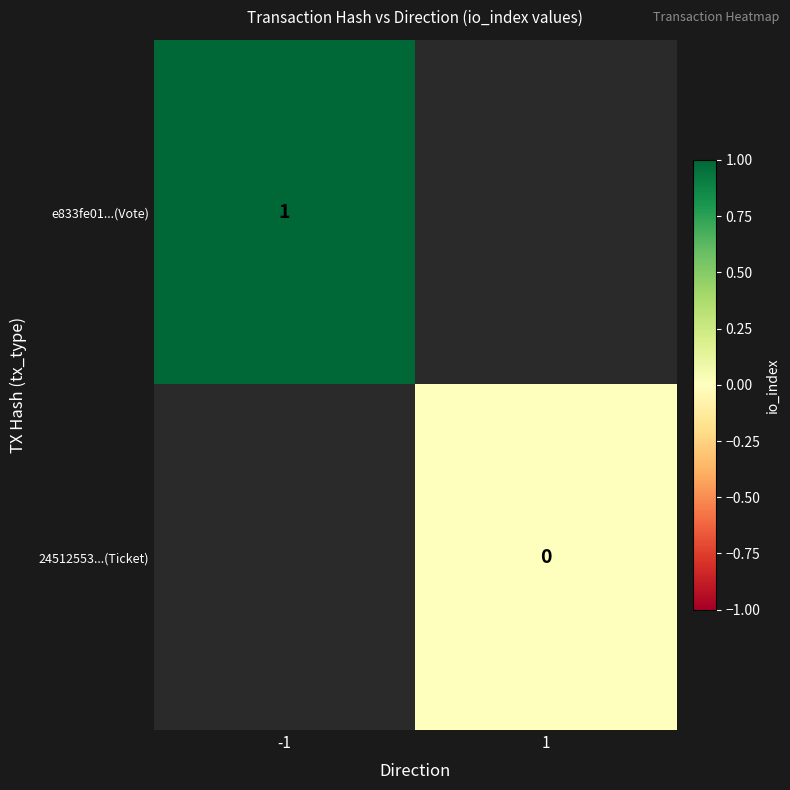

What is the greatest value displayed?

1.0